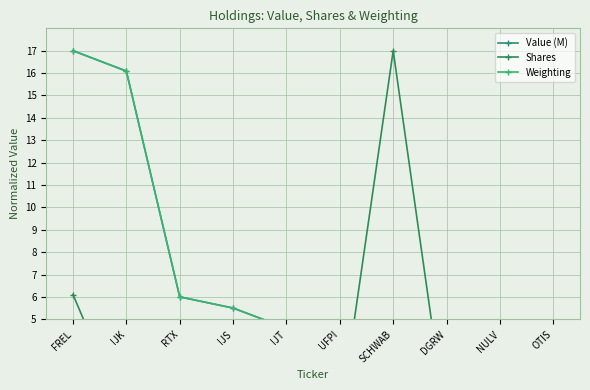

List the series in order of their peak value, lowest first.

Value (M), Shares, Weighting